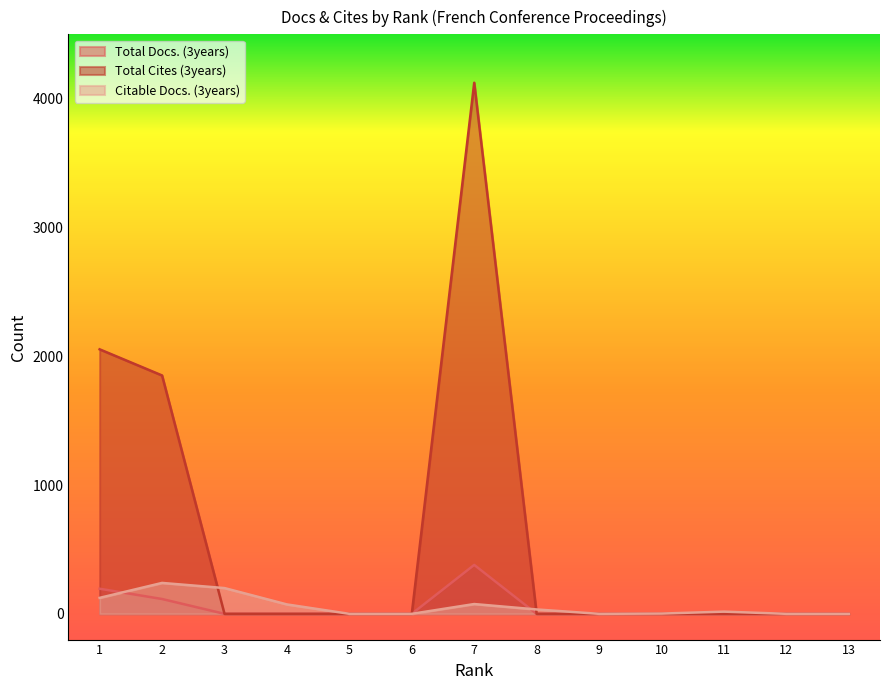

What is the total value across all series at 2?

2206